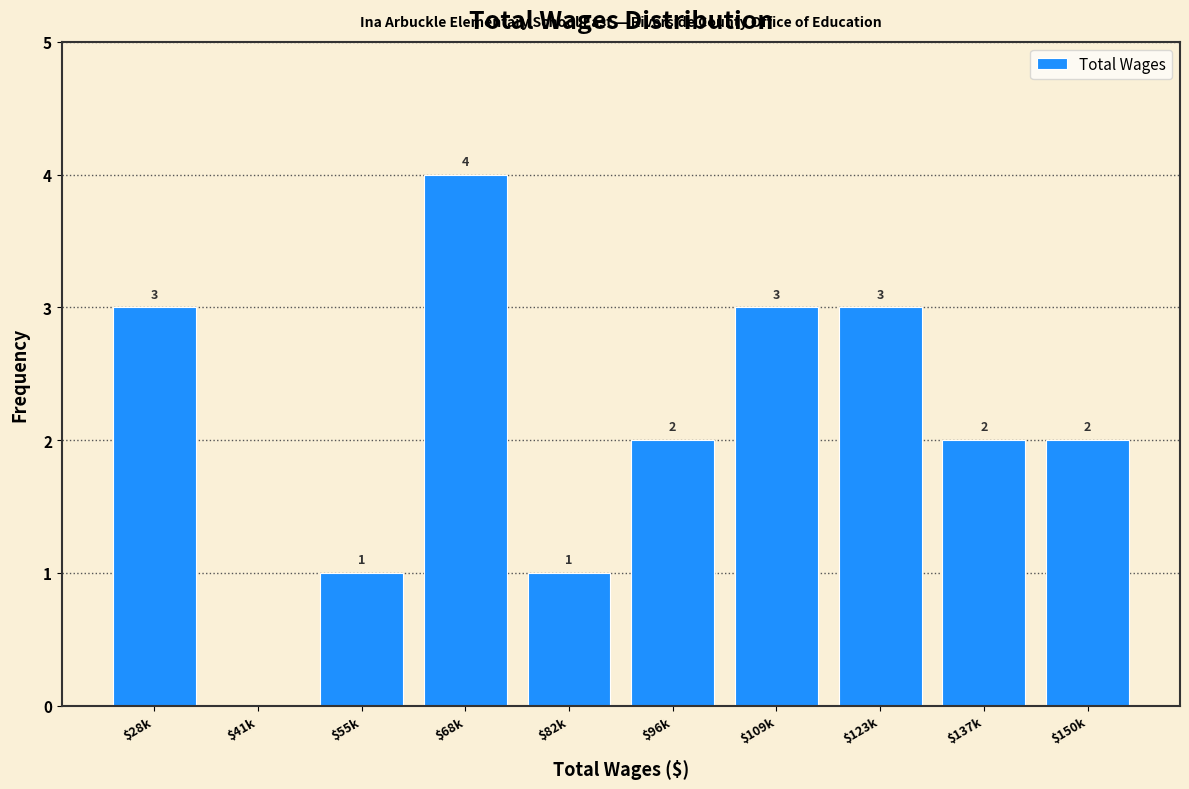

The chart shows a value of 2 at $150k. True or false?

True